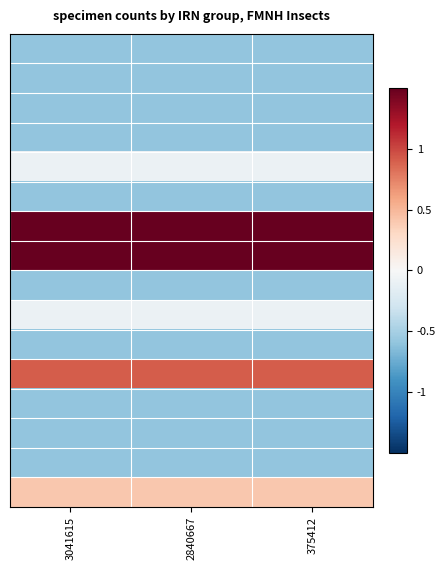

How many distinct data groups are displayed?

16